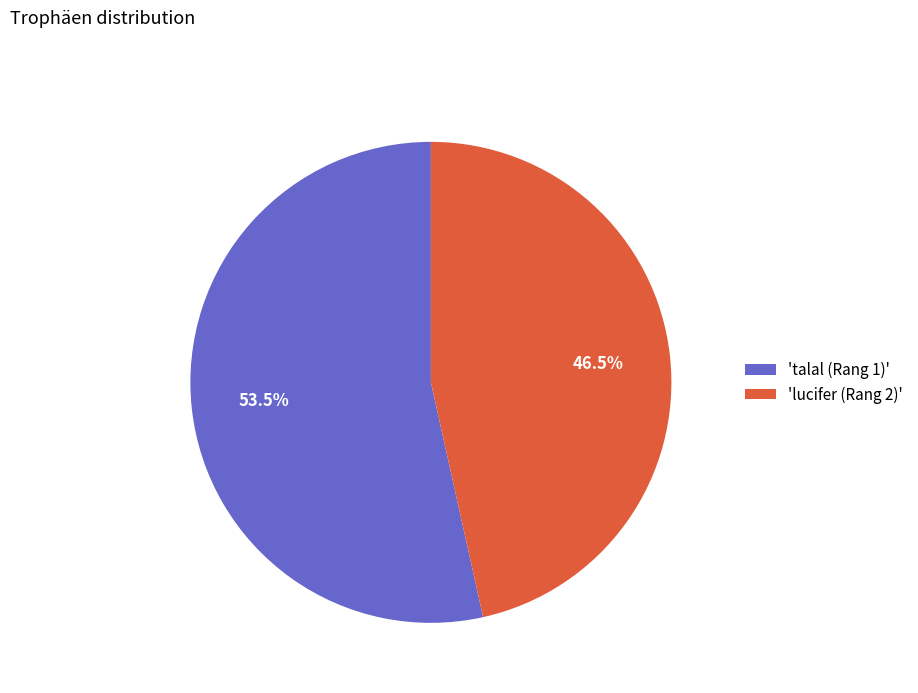

What is the smallest slice in the pie chart?

'lucifer (Rang 2)'